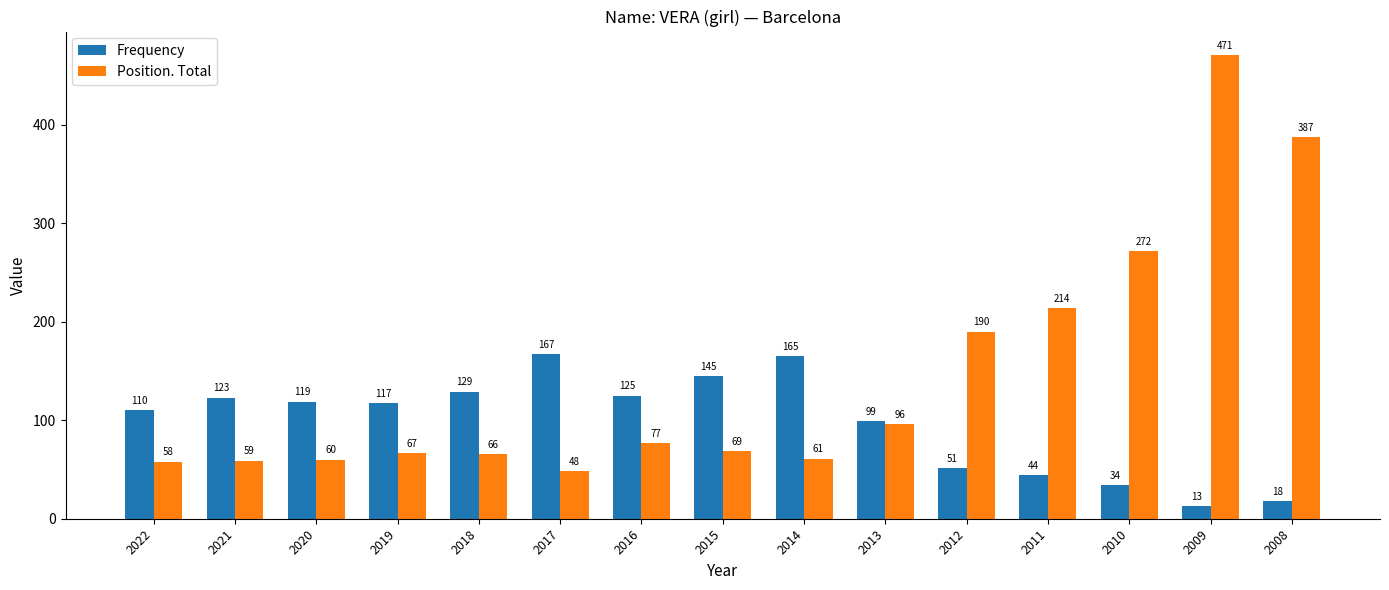

At how many categories does at least one series exceed 441?

1